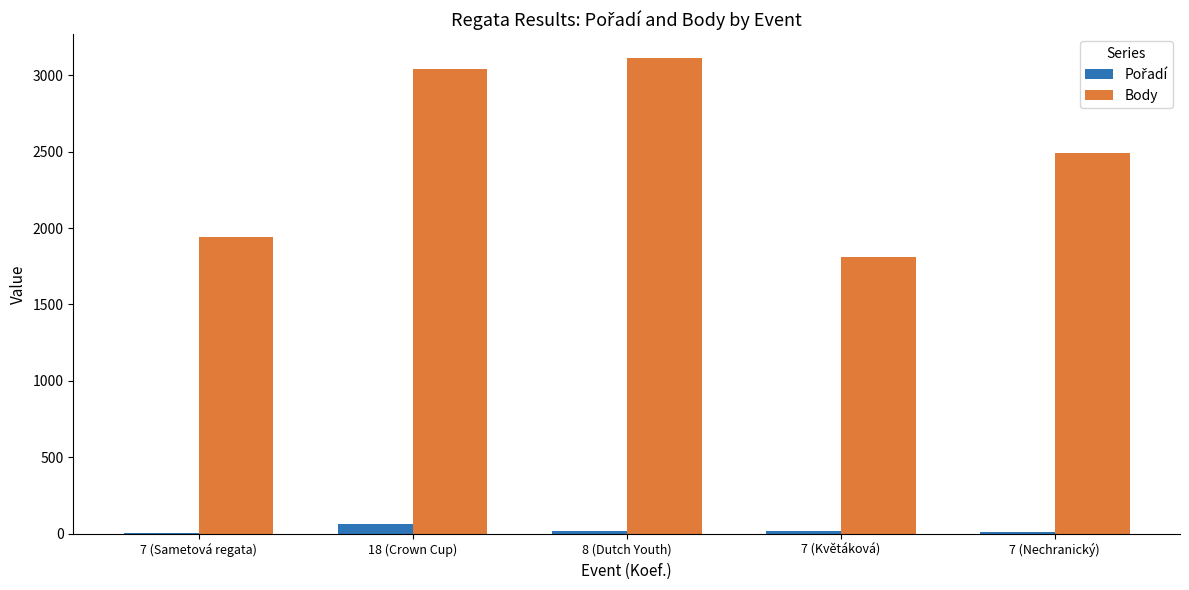

Which category has the highest value across all series?

8 (Dutch Youth)